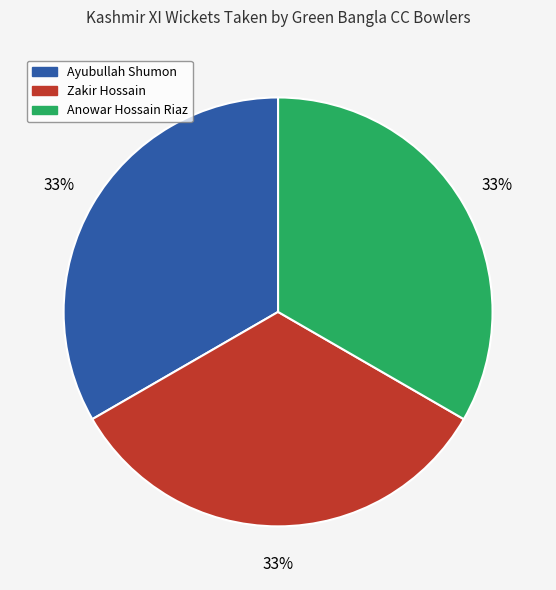

To the nearest percent, what is the average slice percentage?

33%